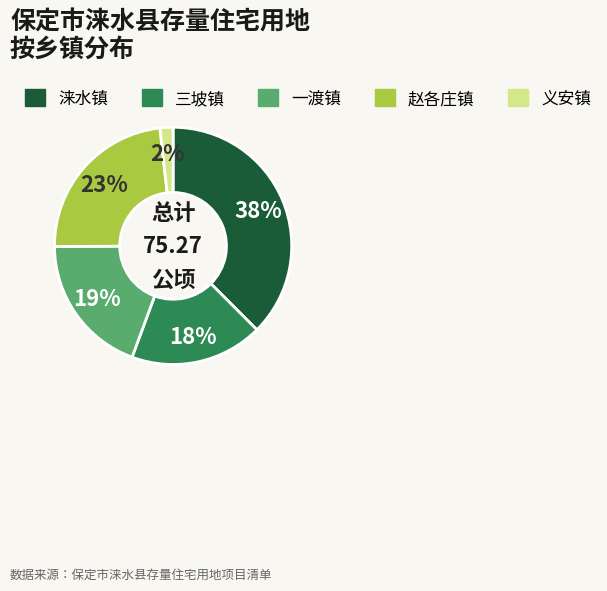

The 义安镇 slice represents 2% of the pie. True or false?

True